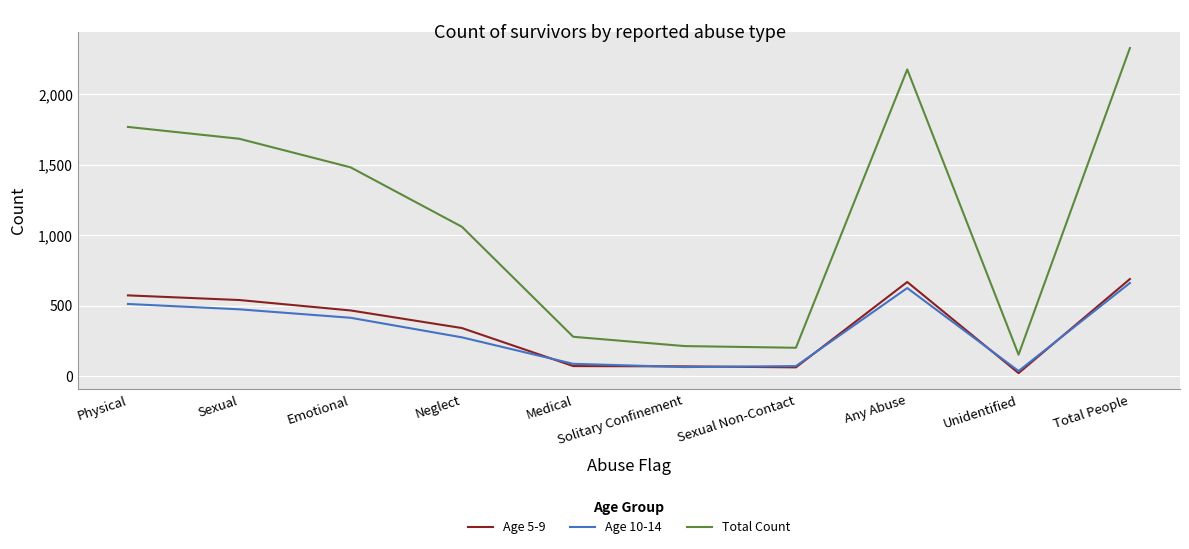

What is the difference between the Age 5-9 values at Unidentified and Physical?

552